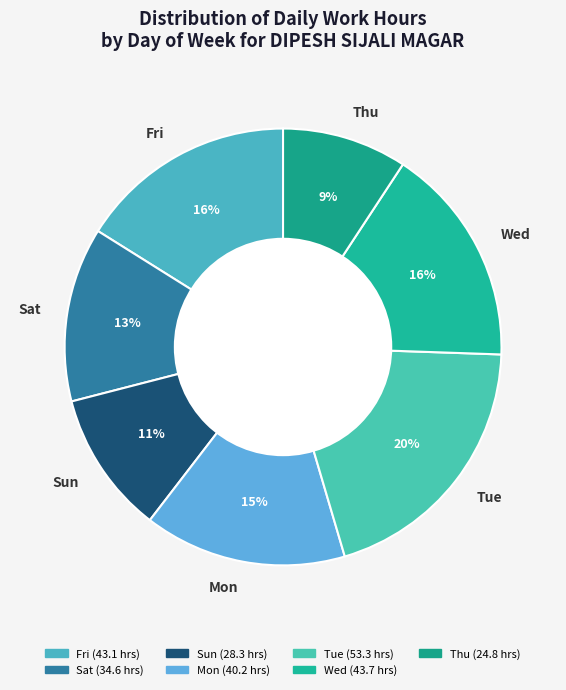

Which category has the biggest portion of the pie?

Tue